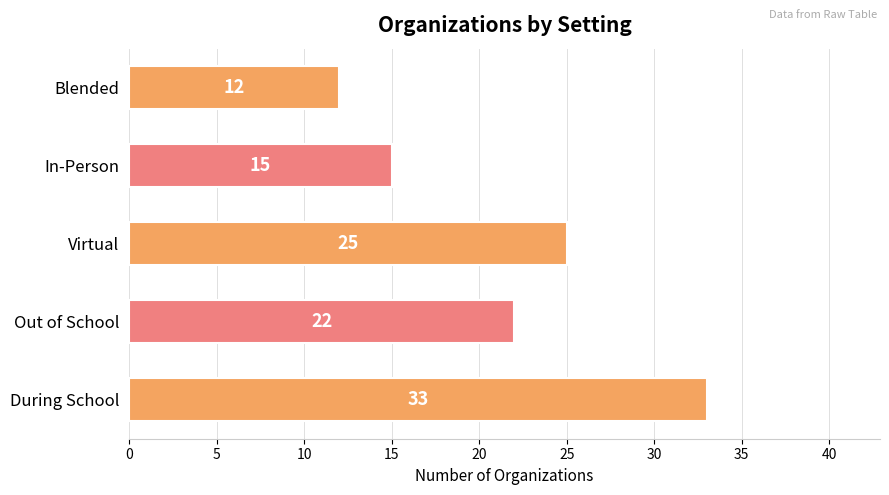

What is the difference between the maximum and minimum values?

21